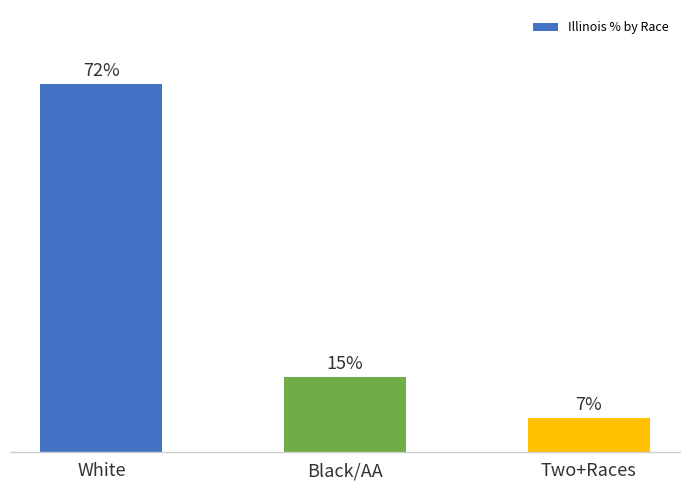

Does the chart contain any negative values?

No